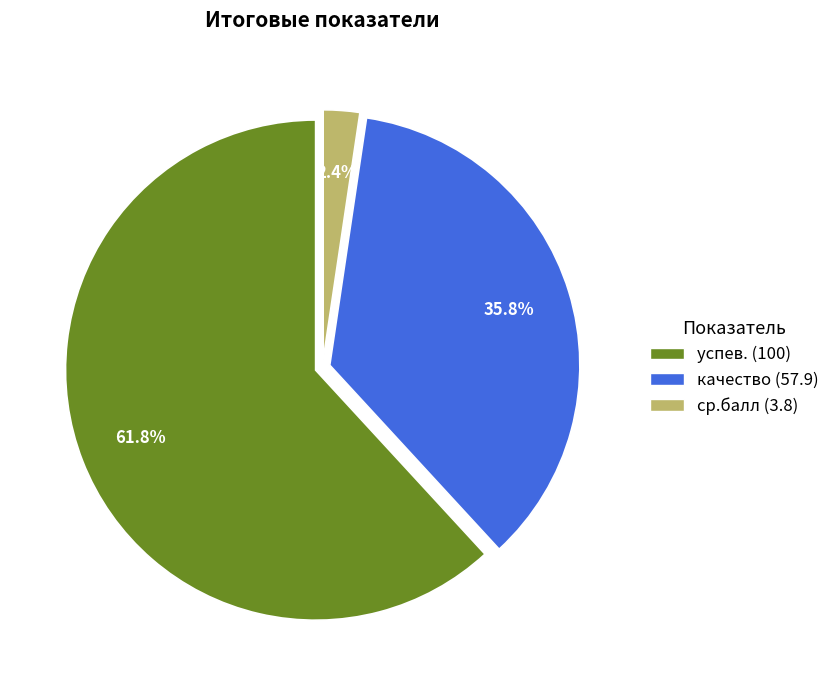

Rank the categories by value from highest to lowest.

успев., качество, ср.балл